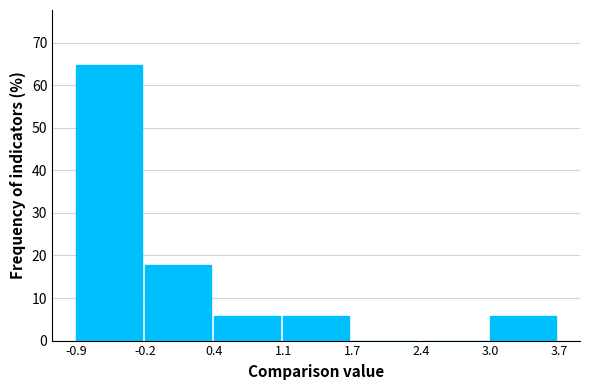

Reading left to right, transcribe this chart: for each bar, give the range it covers on the x-axis and its height. The values are not printed on the chart, so give them approximately, as read against the axis.

-0.9 to -0.2: 65
-0.2 to 0.4: 18
0.4 to 1.1: 6
1.1 to 1.7: 6
1.7 to 2.4: 0
2.4 to 3.0: 0
3.0 to 3.7: 6